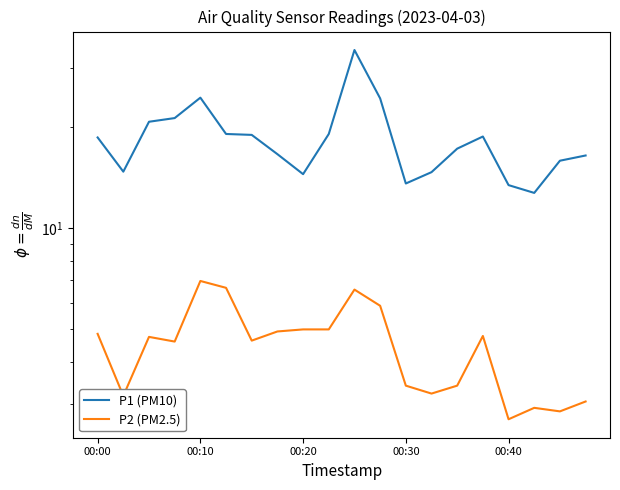

At 00:20, list the series in order from smallest to largest.

P2 (PM2.5), P1 (PM10)